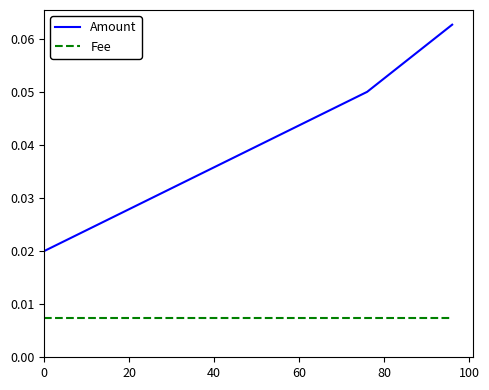

What are all the series names shown in the legend?

Amount, Fee